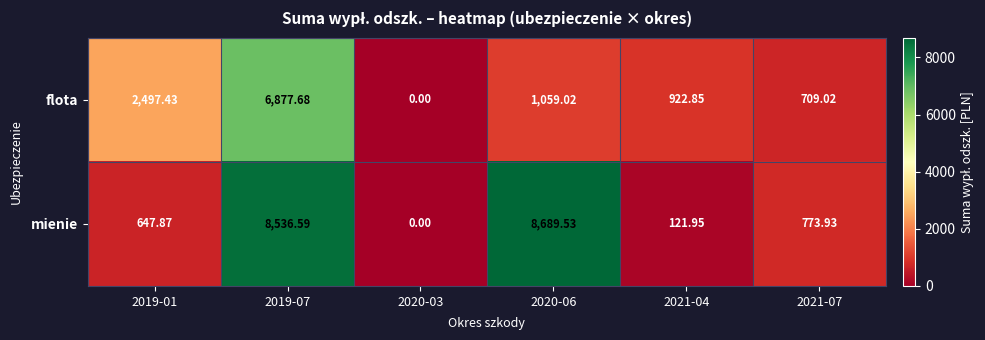

Is the value of flota at 2019-07 greater than the value of mienie at 2020-03?

Yes